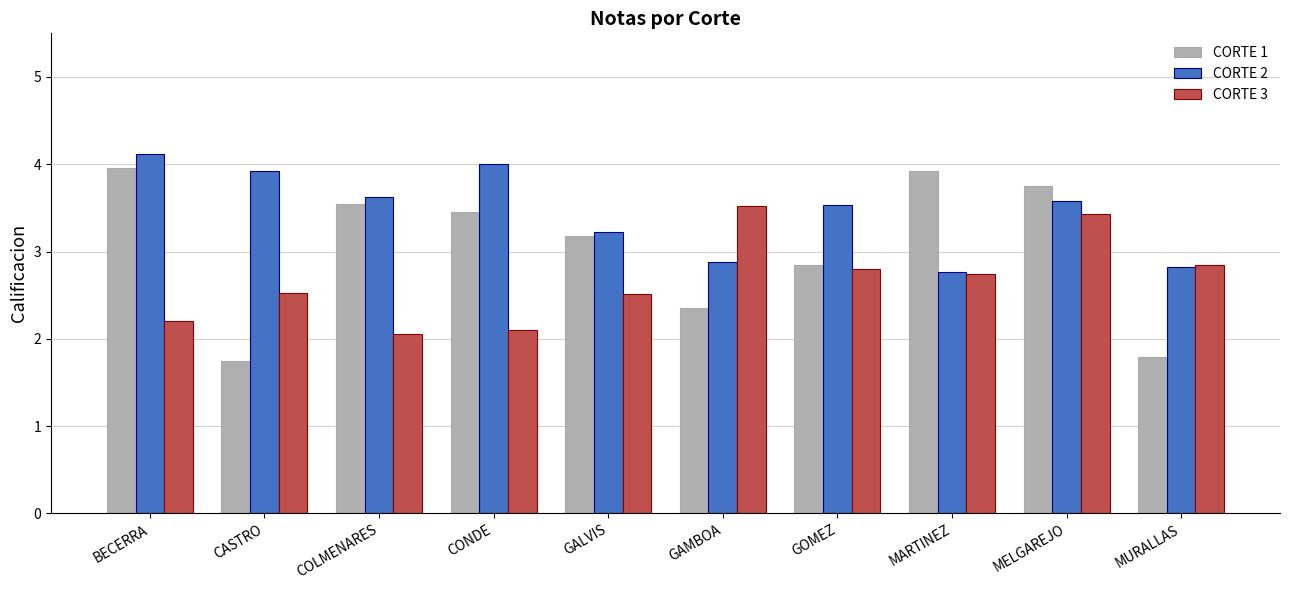

Reading left to right, list all the values displayed in this chart.

CORTE 1: 4.0	1.7	3.5	3.5	3.2	2.4	2.9	3.9	3.7	1.8
CORTE 2: 4.1	3.9	3.6	4.0	3.2	2.9	3.5	2.8	3.6	2.8
CORTE 3: 2.2	2.5	2.1	2.1	2.5	3.5	2.8	2.7	3.4	2.9